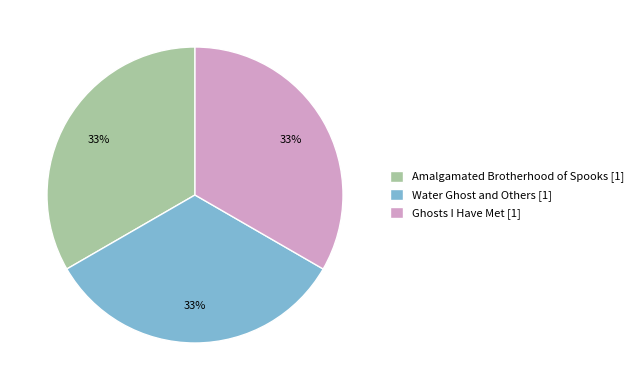

How many slices are in this pie chart?

3